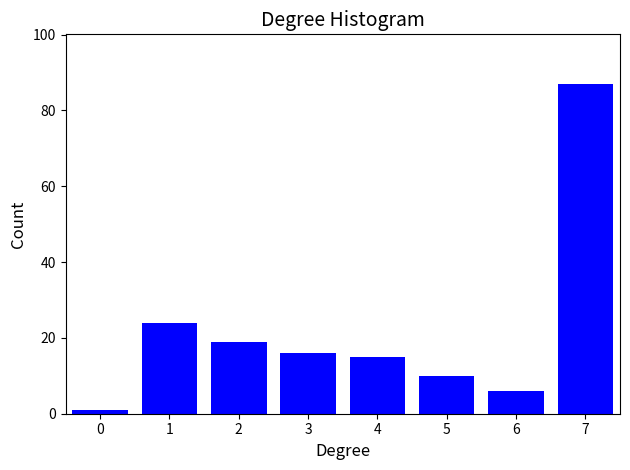

Reading left to right, transcribe all the data shown in this chart.

1	24	19	16	15	10	6	87